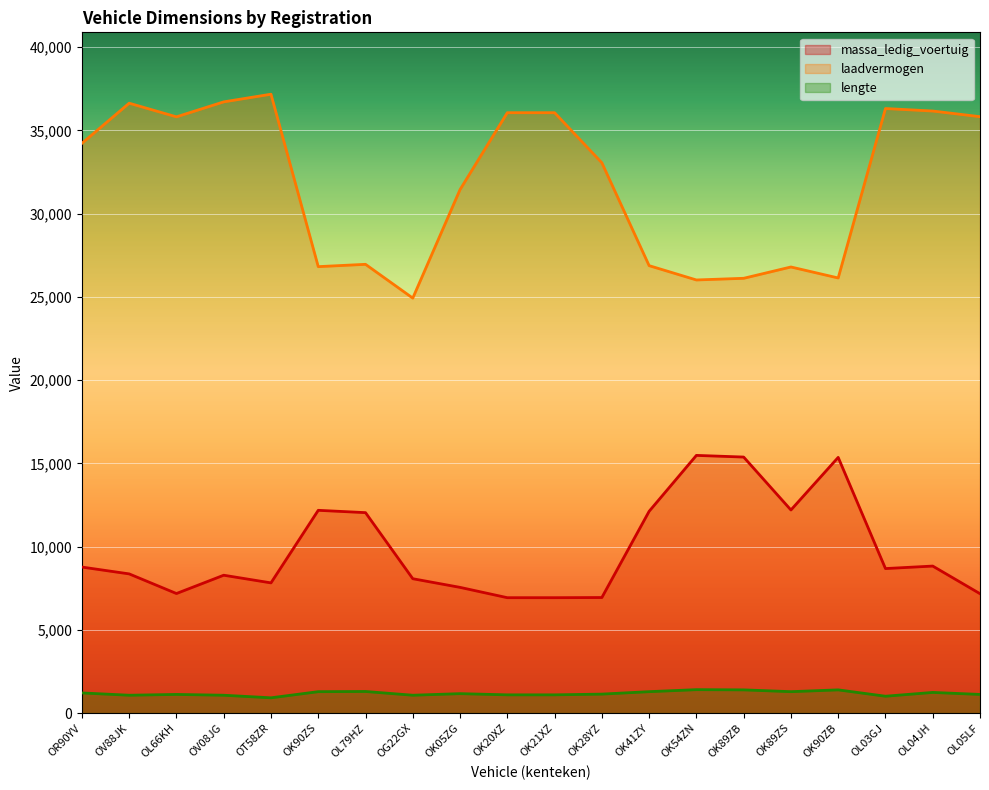

Reading right to left, extract all data points from this chart.

massa_ledig_voertuig: 7170	8830	8680	15360	12200	15380	15480	12120	6940	6930	6930	7550	8070	12040	12180	7820	8280	7180	8360	8770
laadvermogen: 35830	36170	36320	26140	26800	26120	26020	26880	33060	36070	36070	31450	24930	26960	26820	37180	36720	35820	36640	34230
lengte: 1118	1238	1010	1392	1284	1392	1405	1284	1137	1093	1093	1165	1070	1295	1284	915	1070	1118	1070	1208